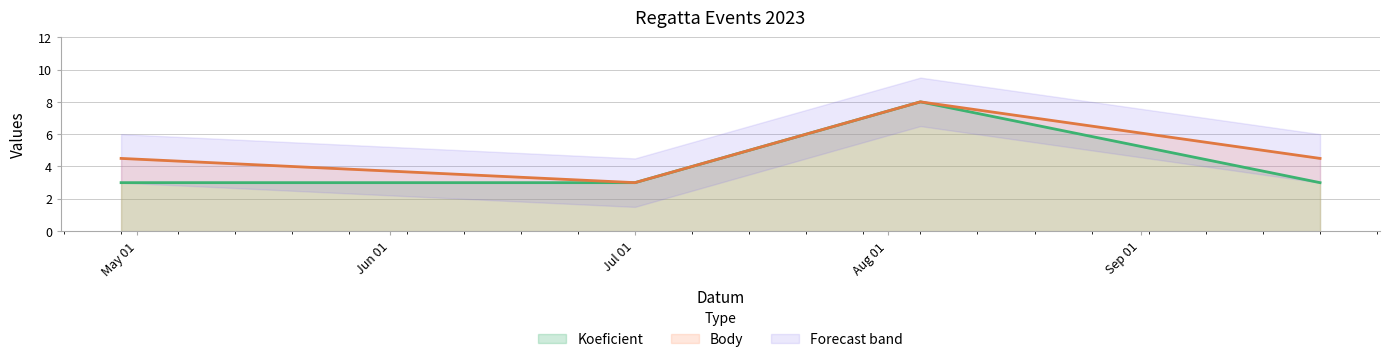

Which series changed the most between 2023-07-01 and 2023-08-05?

Koeficient